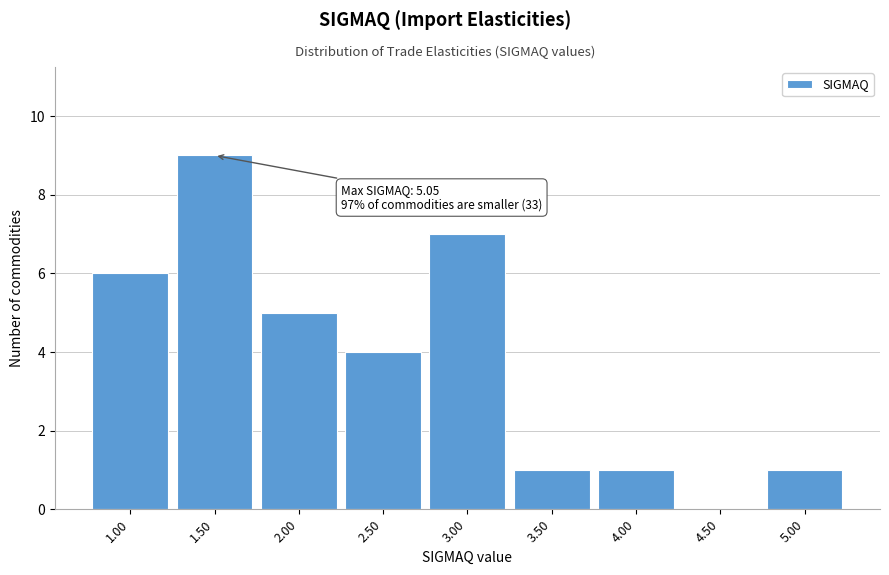

Reading left to right, list all the values displayed in this chart.

1.00=6	1.50=9	2.00=5	2.50=4	3.00=7	3.50=1	4.00=1	4.50=0	5.00=1